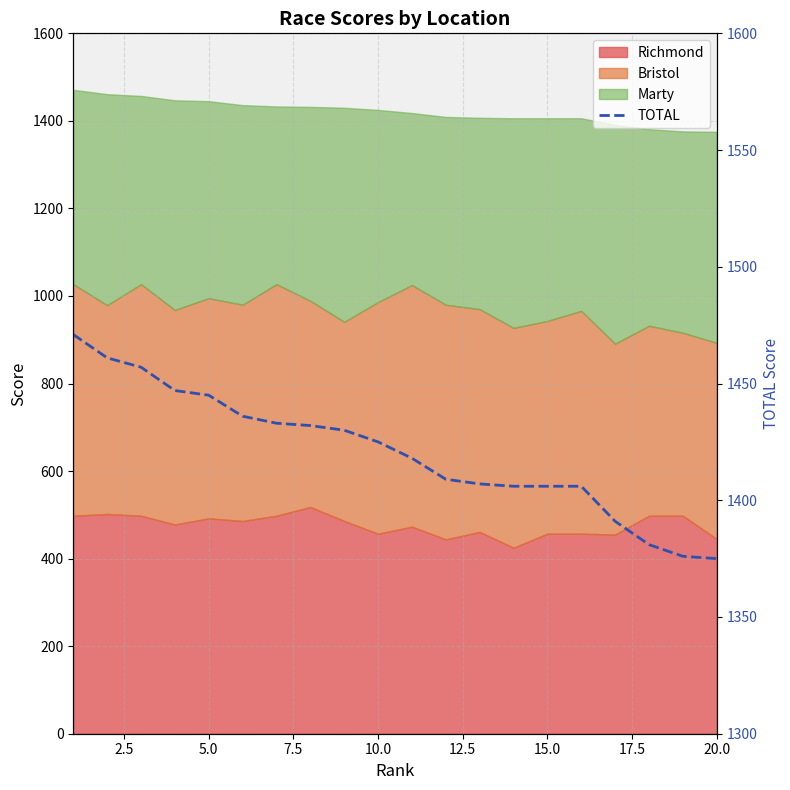

True or false: there are more than 2 points higher than both neighbors.

False